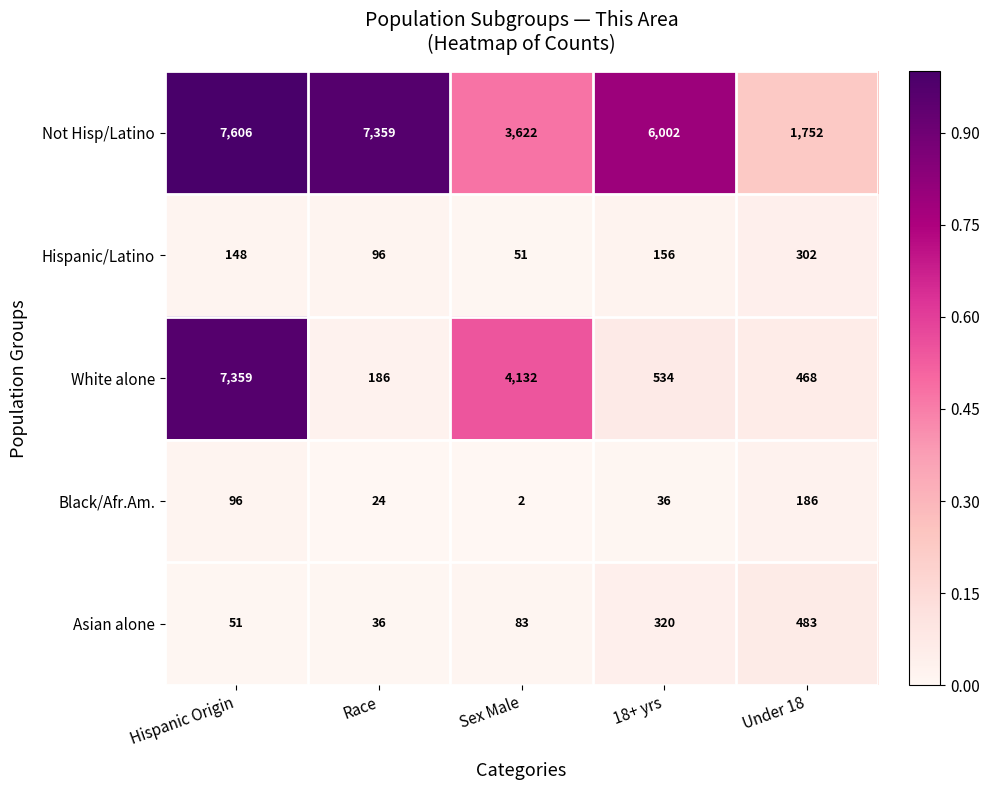

The value of Asian alone at Sex Male is 83. True or false?

True